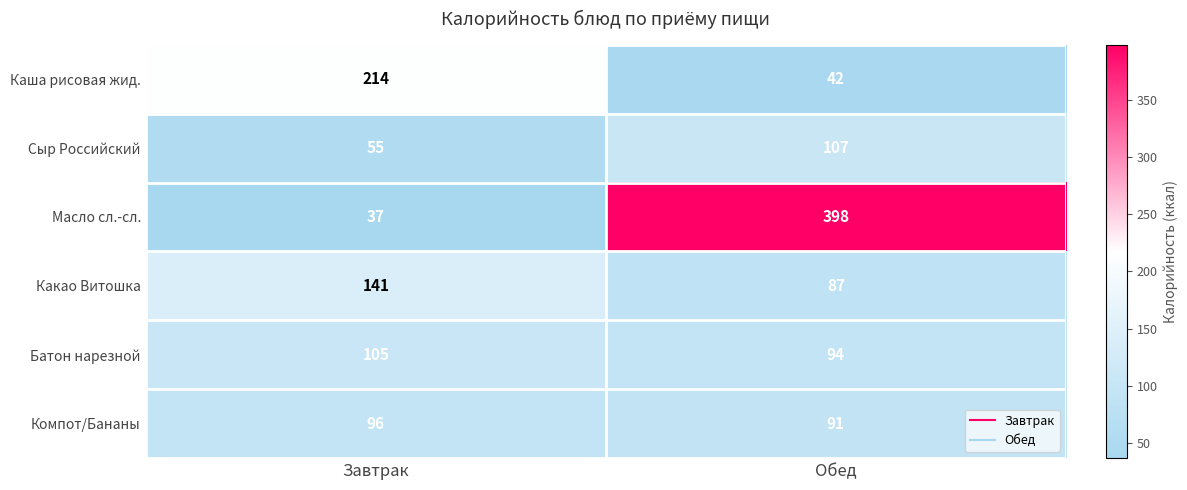

Reading left to right, what are all the values shown in this chart?

Каша рисовая жид.: 214	42
Сыр Российский: 55	107
Масло сл.-сл.: 37	398
Какао Витошка: 141	87
Батон нарезной: 105	94
Компот/Бананы: 96	91